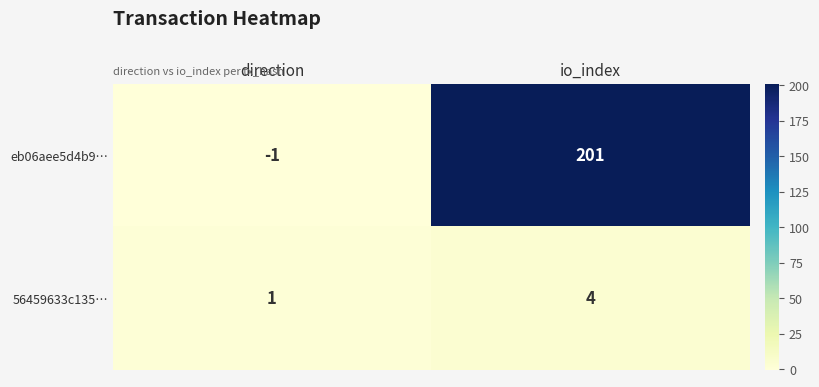

At which category is the sum across all series the highest?

io_index